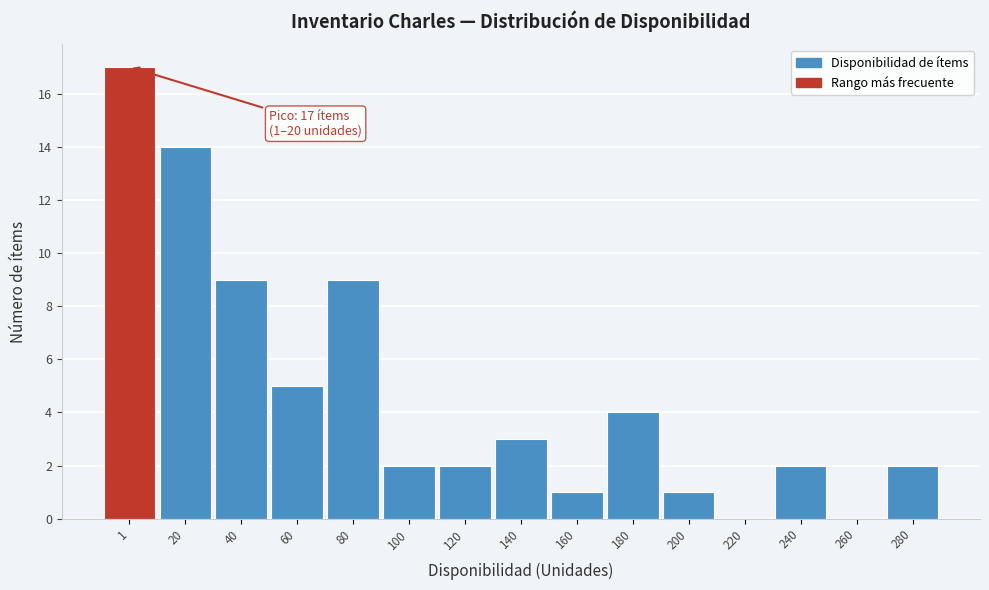

Reading left to right, list all the values displayed in this chart.

1=17	20=14	40=9	60=5	80=9	100=2	120=2	140=3	160=1	180=4	200=1	220=0	240=2	260=0	280=2